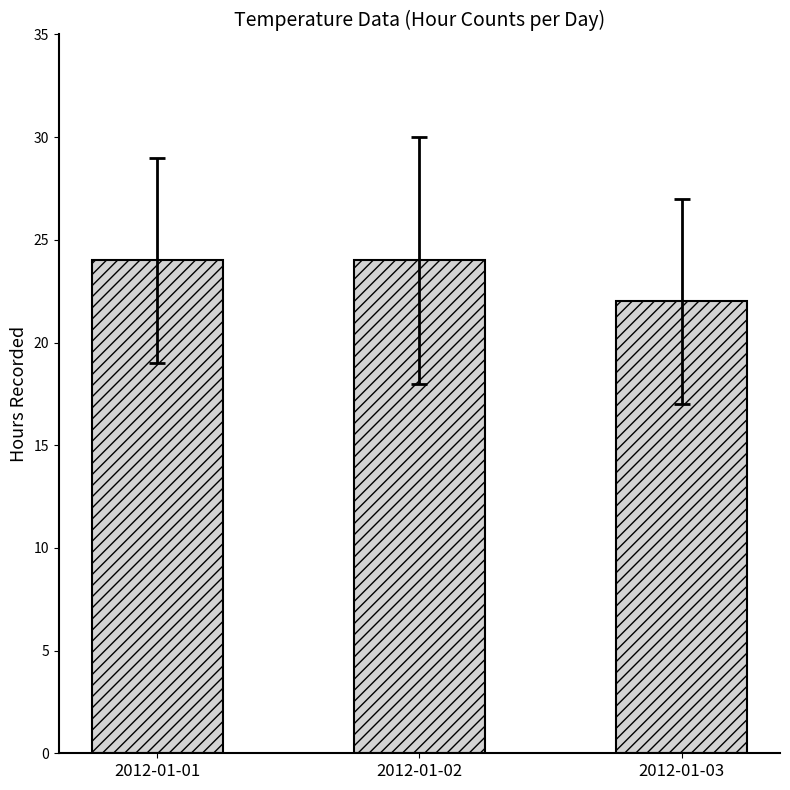

What is the greatest value displayed?

24